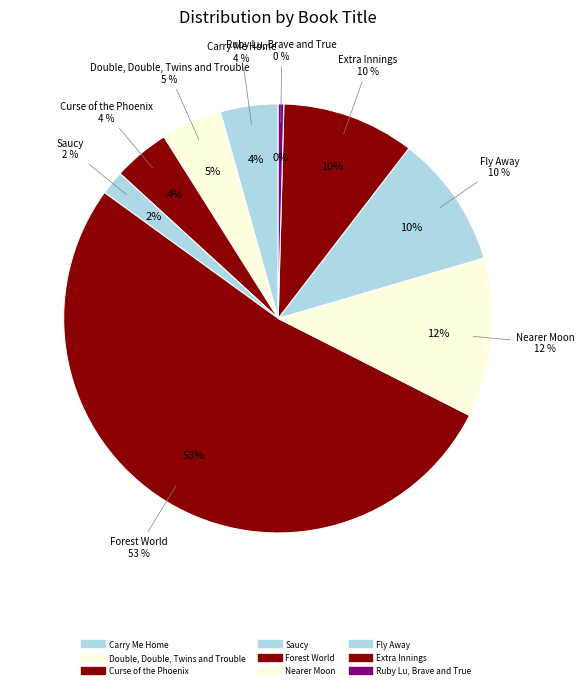

What is the total percentage of Forest World and Ruby Lu, Brave and True?

52.9%